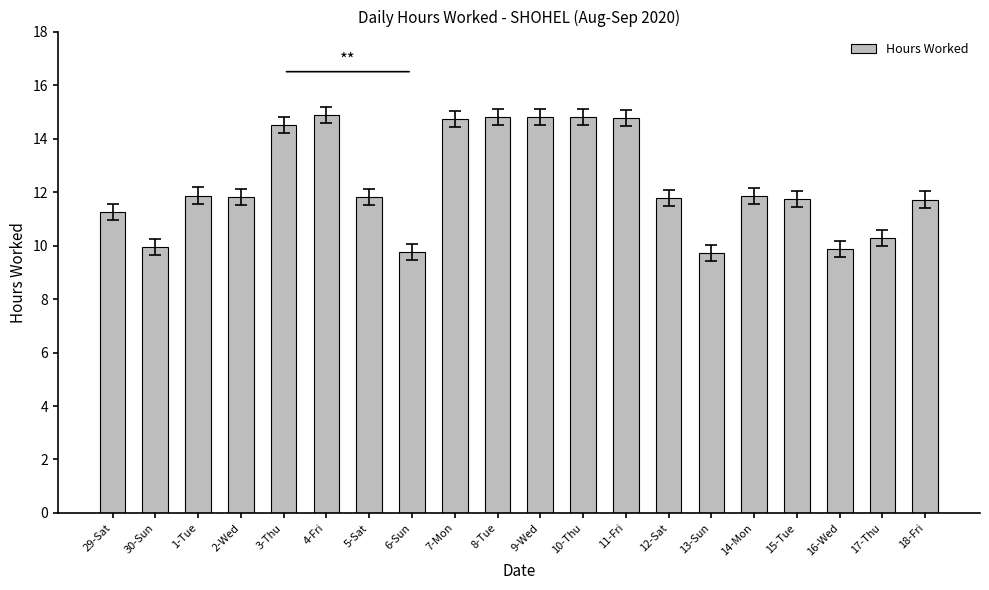

What is the ratio of the value at 15-Tue to the value at 18-Fri?

1.0